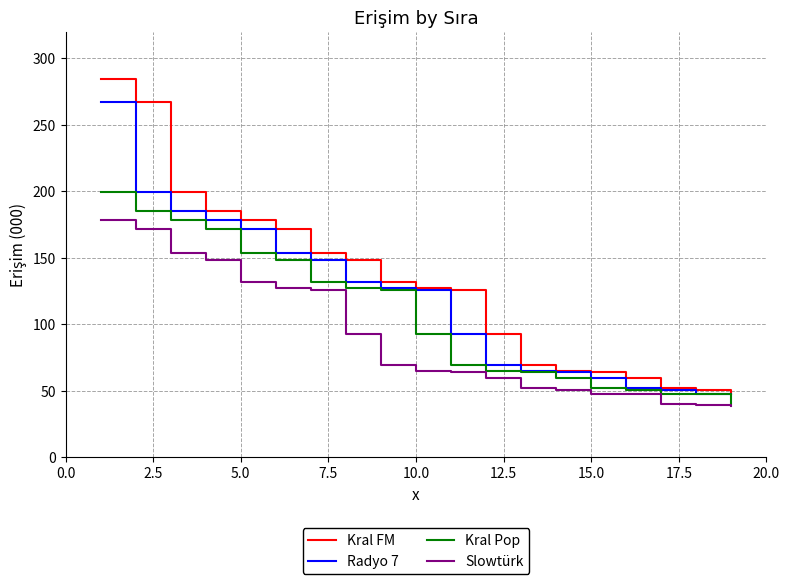

What is the average value of the Radyo 7 series?

117.8